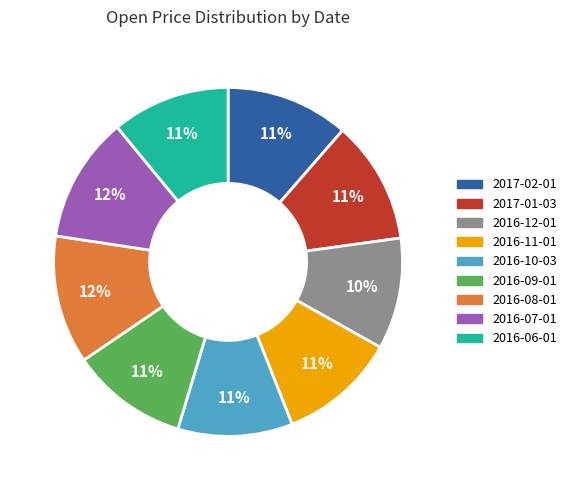

Combined, do 2016-11-01 and 2017-02-01 account for over 50%?

No